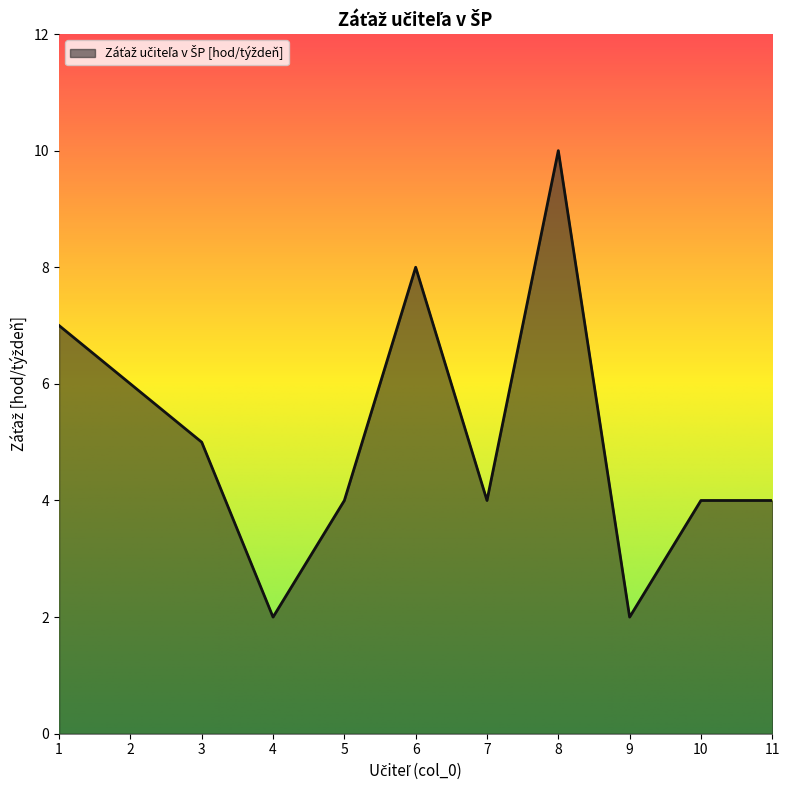

At which category does the data reach its first local peak?

6